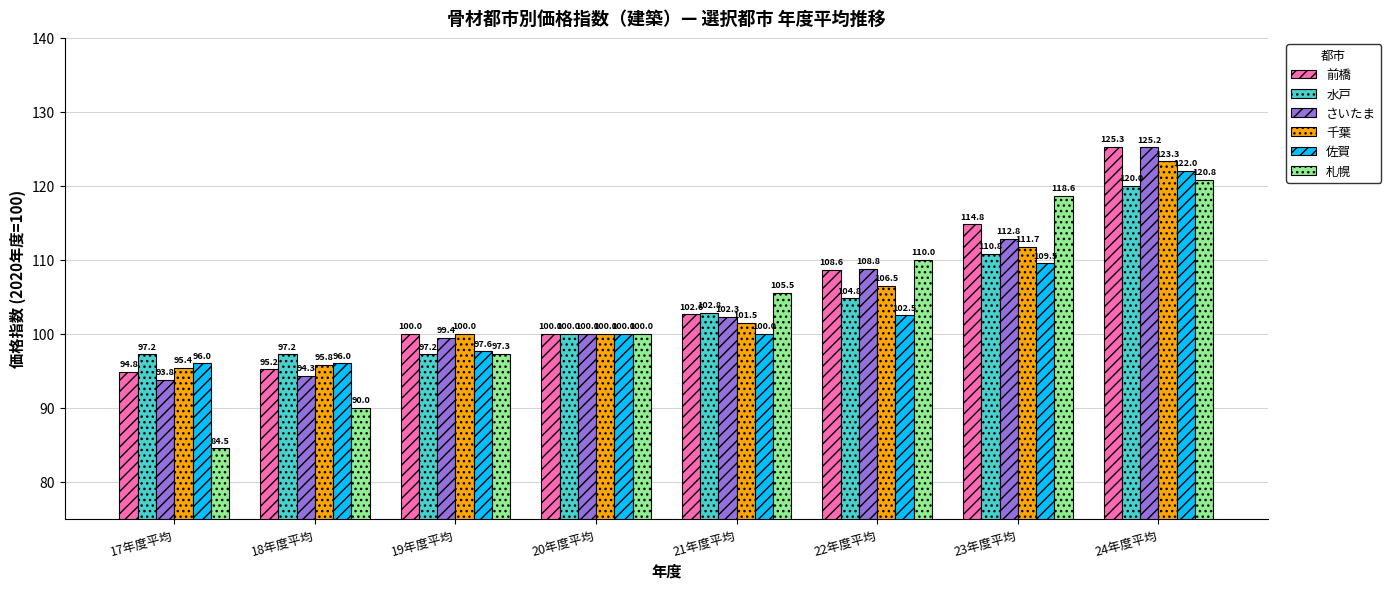

What is the label of the 6th bar from the right?

19年度平均